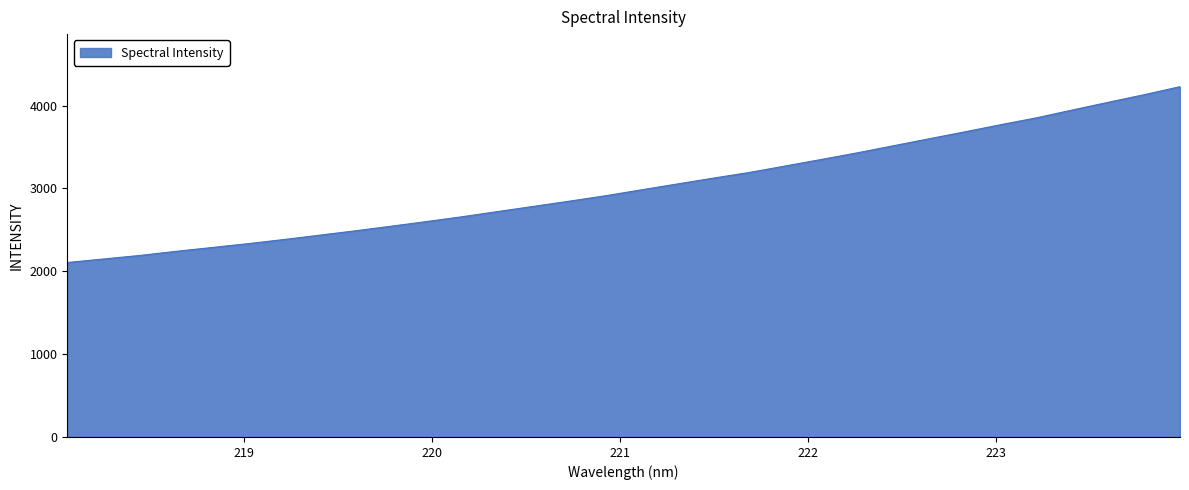

What is the smallest value displayed?

2105.5